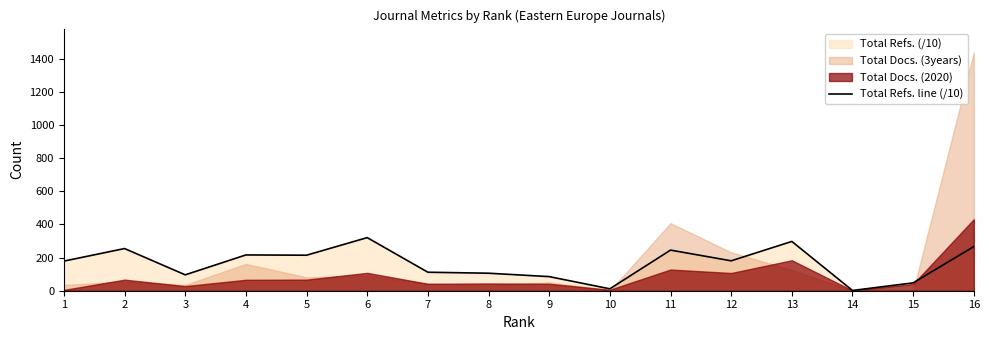

Rank the categories by value from lowest to highest.

14, 10, 15, 9, 3, 8, 7, 1, 12, 5, 4, 11, 2, 16, 13, 6